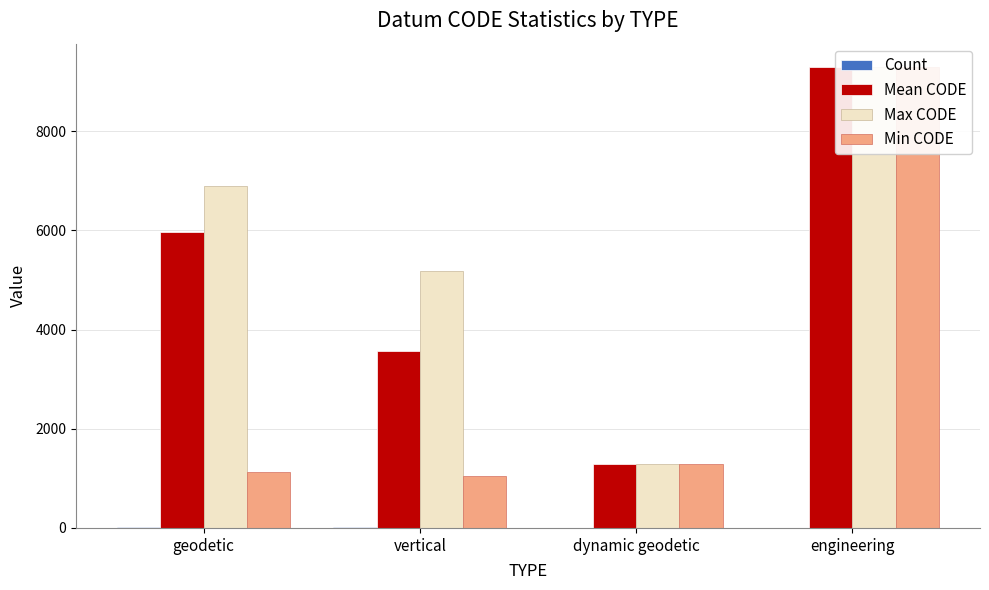

The Count series shows 2 at engineering. True or false?

False